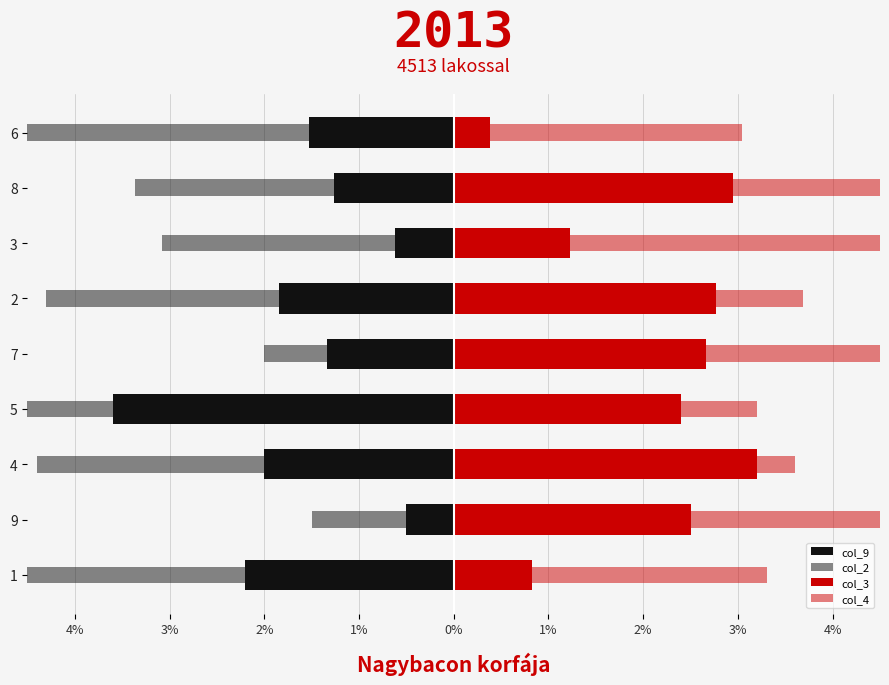

Is it true that col_2 equals -7.5 at 5?

False